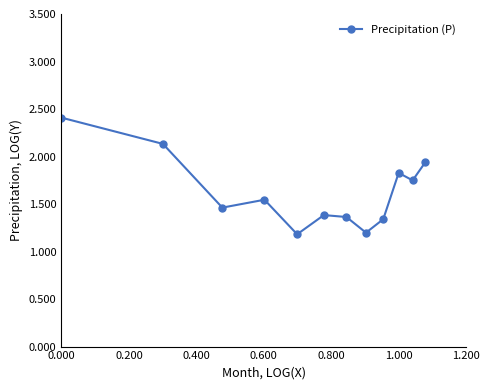

What is the average value?

1.6